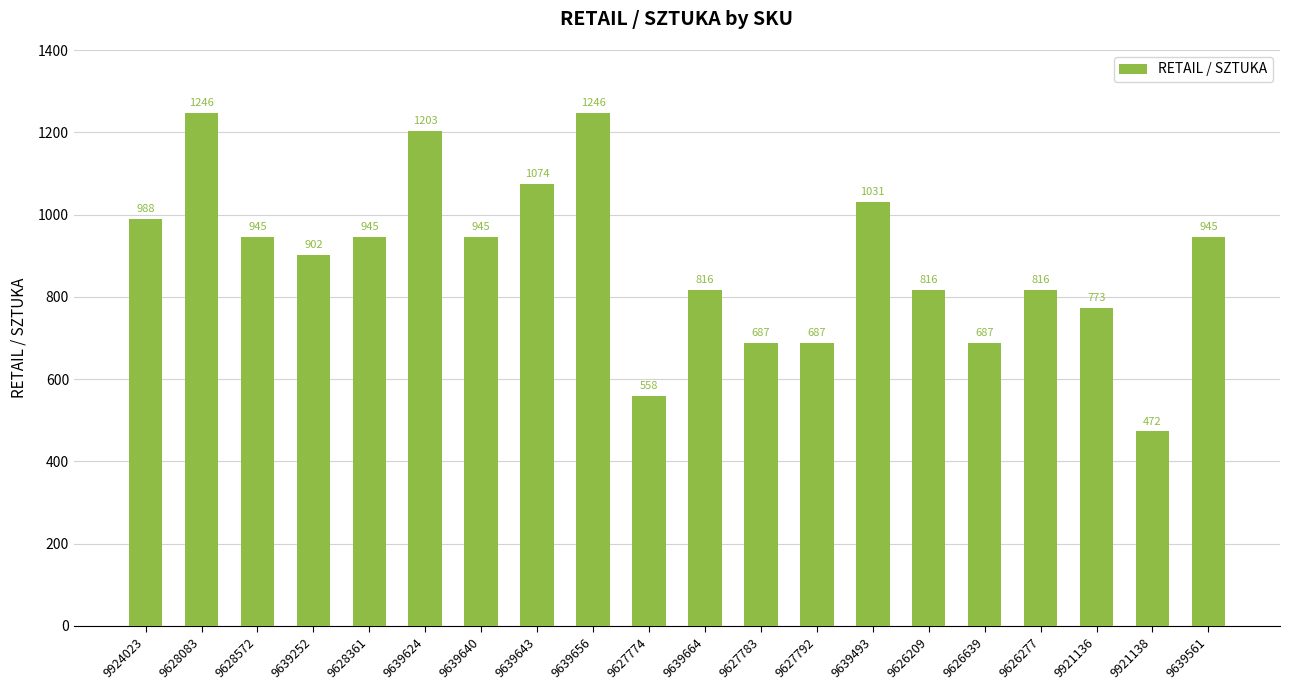

What is the minimum value shown in the chart?

472.6